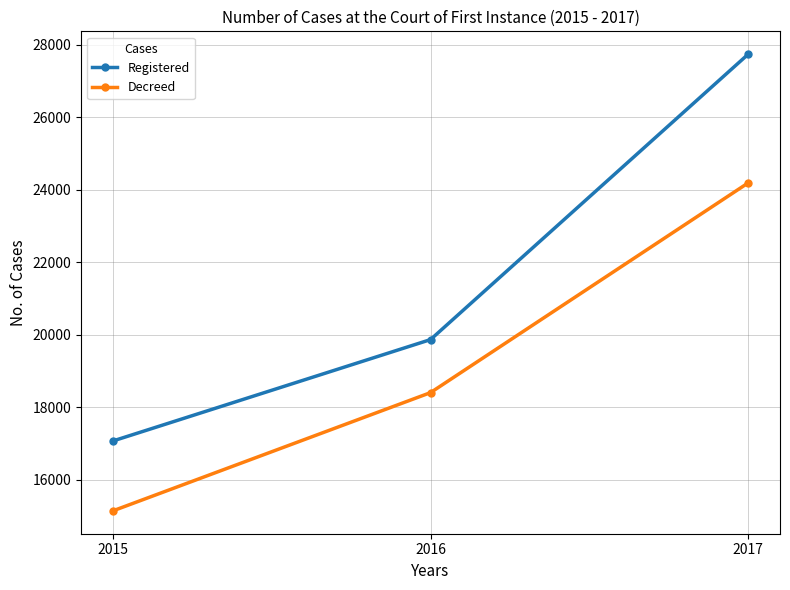

What is the difference between the maximum and minimum values in the Registered series?

10667